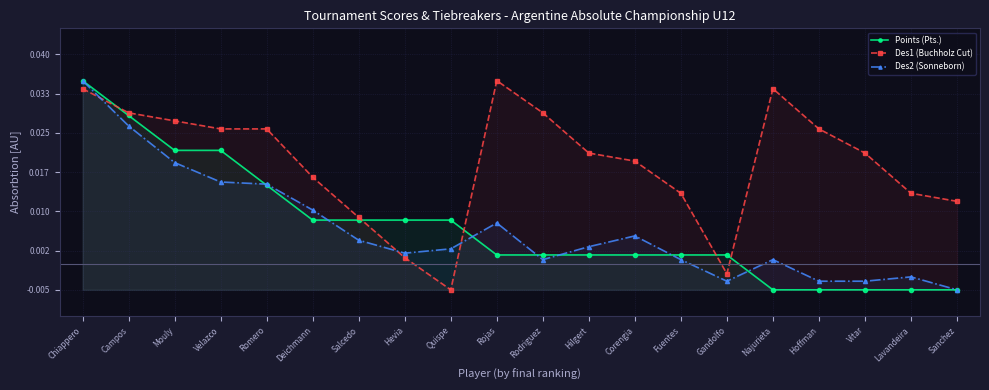

What is the sum of all Des2 (Sonneborn) values?

0.1